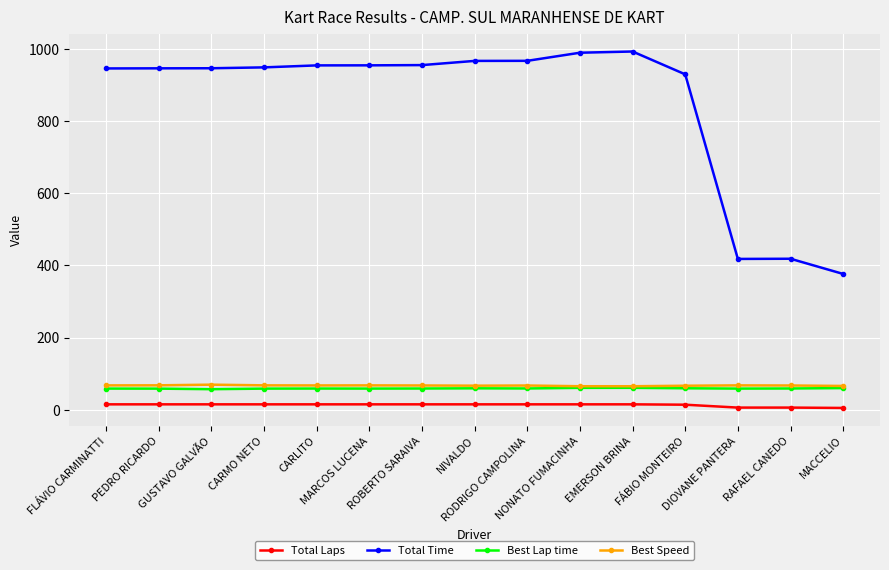

True or false: Total Time has more than 0 points higher than both neighbors.

True